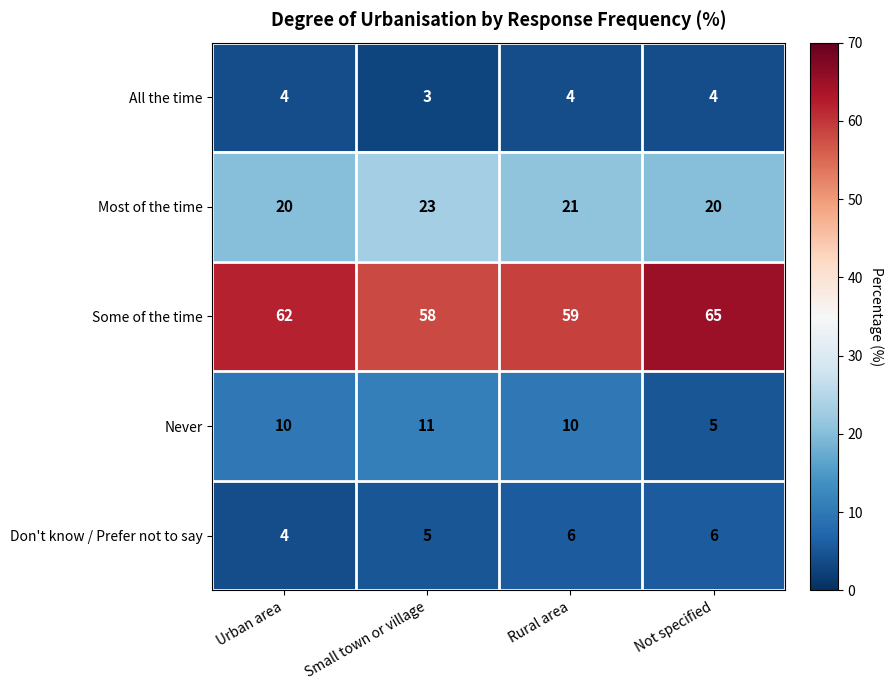

What is the approximate value of Some of the time at Small town or village?

58